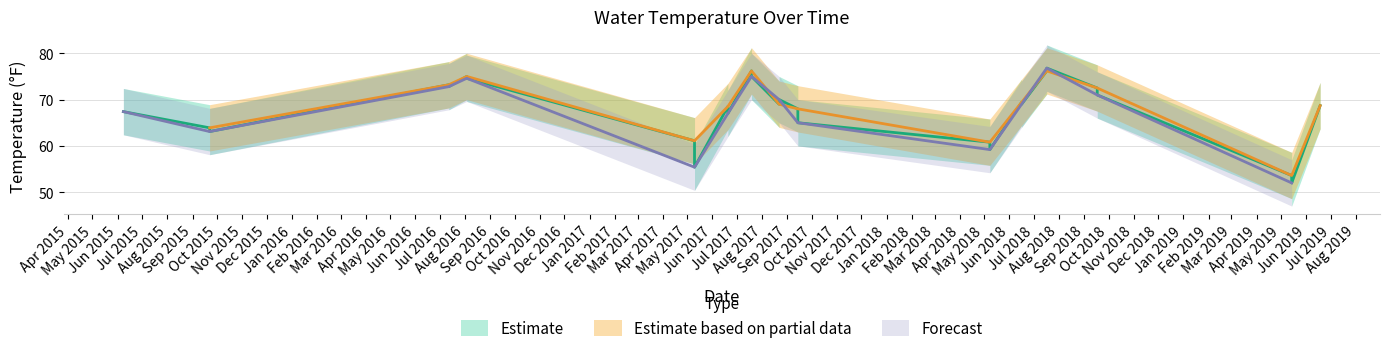

How many interior local valleys does the Temp Upper series have?

8